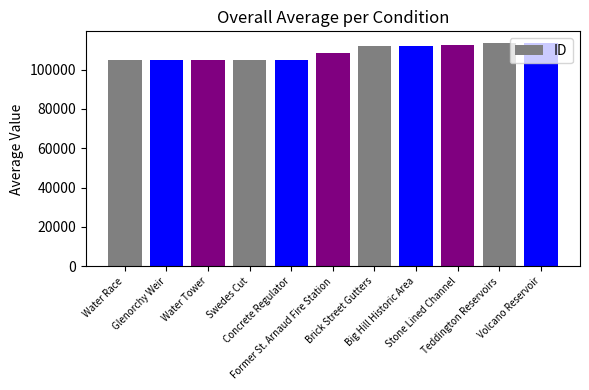

What is the value of the 10th bar from the left?

113286